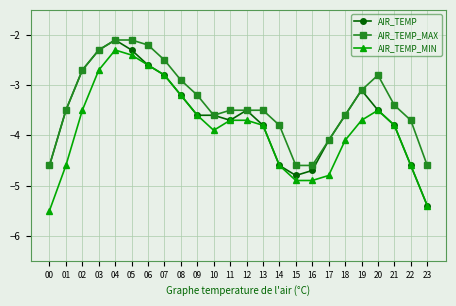

What is the value of the AIR_TEMP point at the 8th from the left?

-2.8